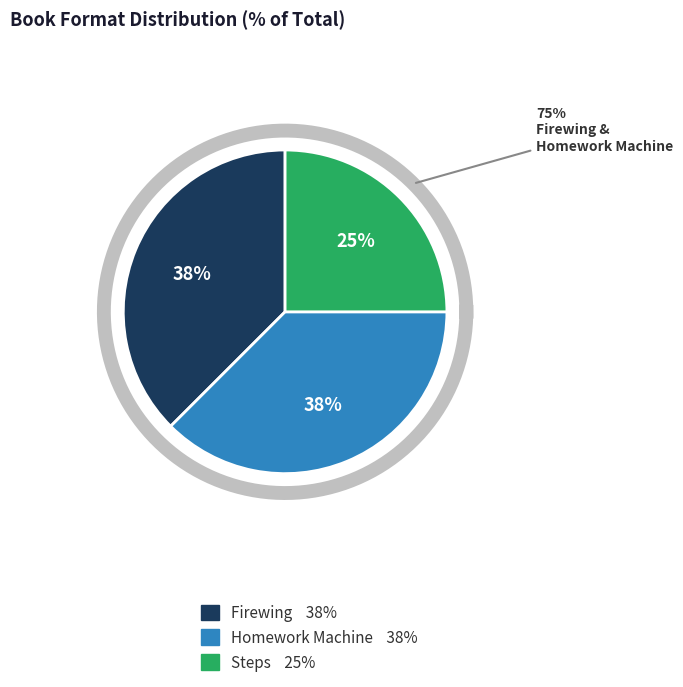

How much of the chart is everything except Firewing?

62.5%